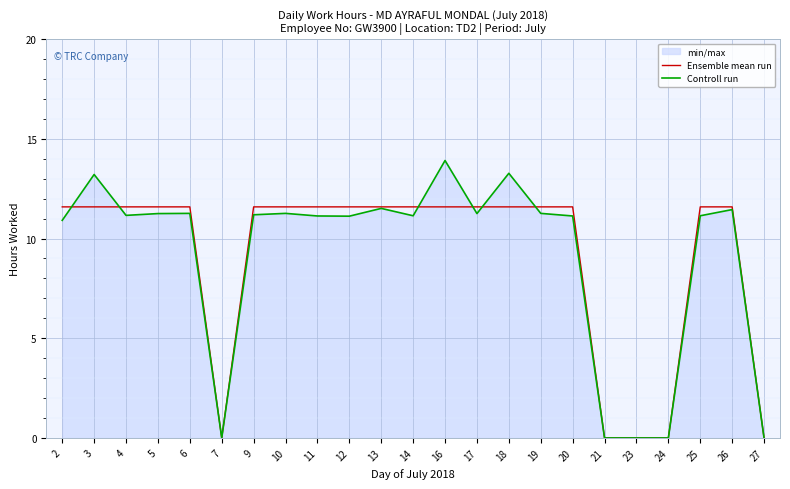

Rank the categories by Controll run value from highest to lowest.

16, 18, 3, 13, 26, 6, 10, 19, 5, 17, 9, 4, 14, 25, 11, 20, 12, 2, 7, 21, 23, 24, 27